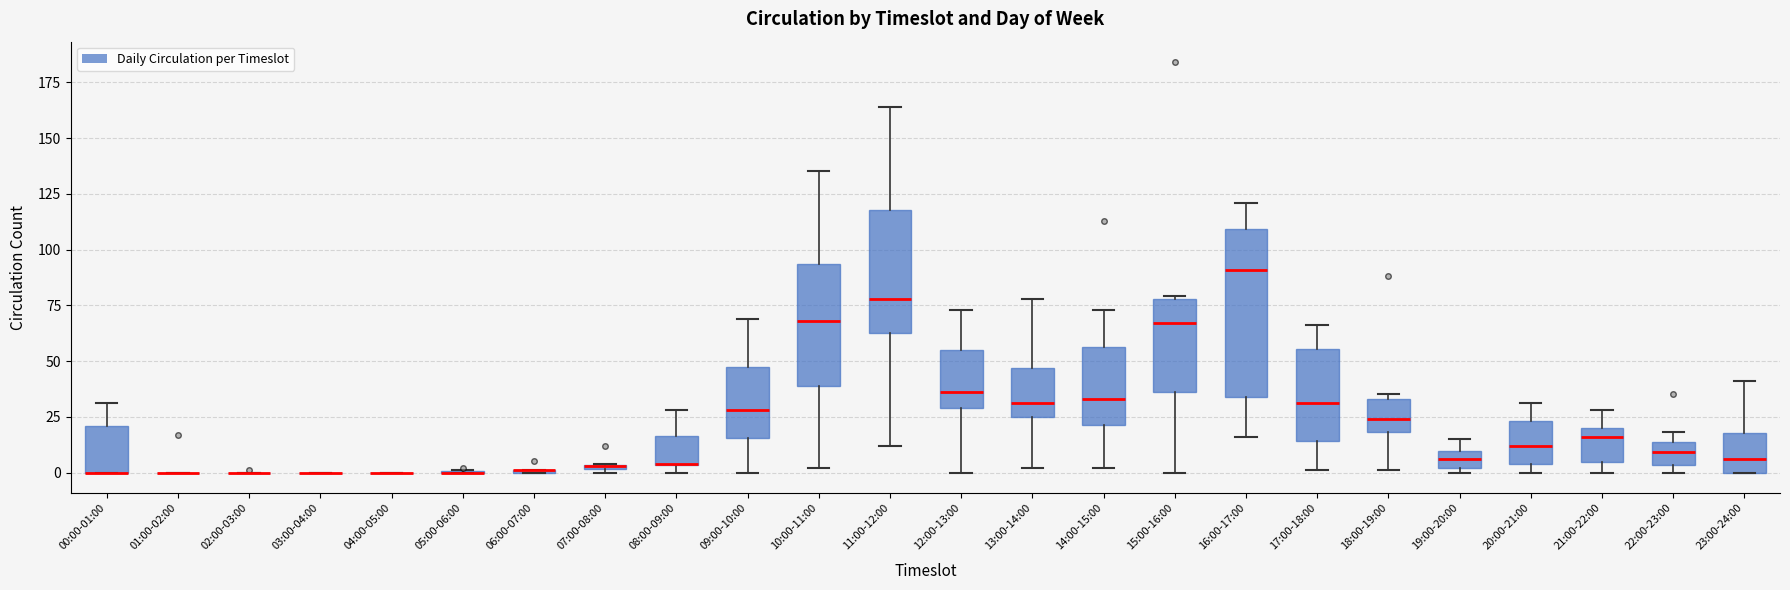

Which box is the tallest, from its lower edge to its upper edge?

16:00-17:00